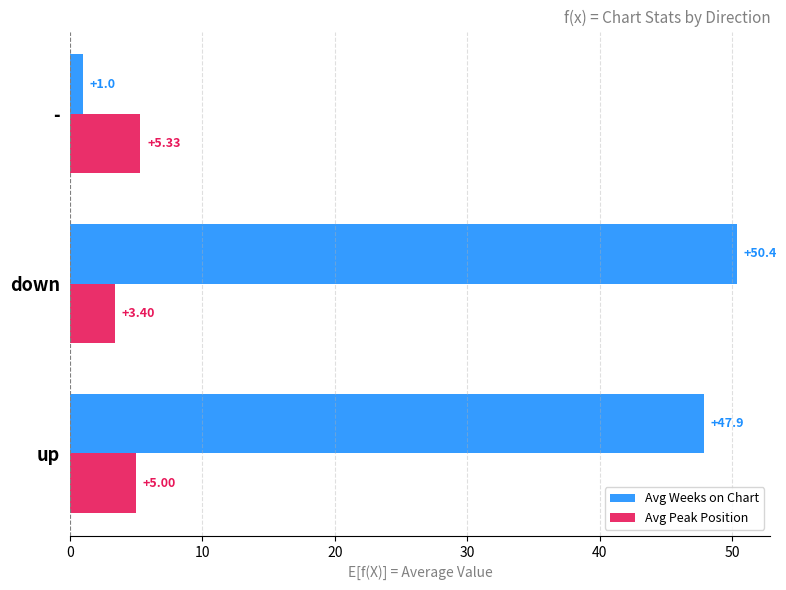

At which label does Avg Peak Position reach its peak?

-